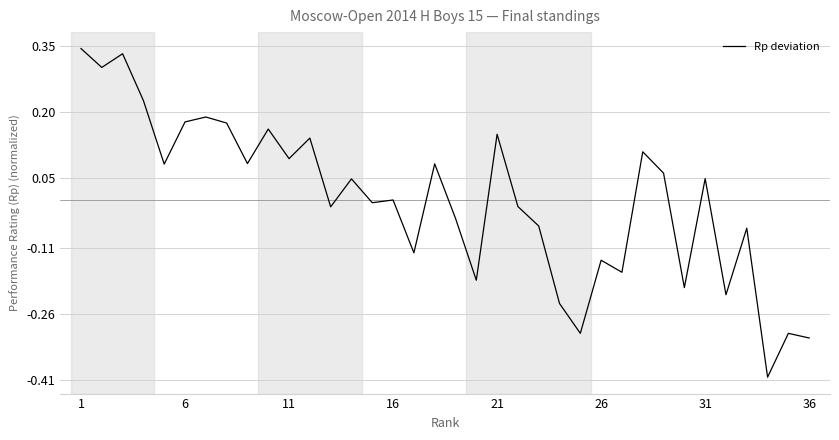

What is the smallest value displayed?

-0.4